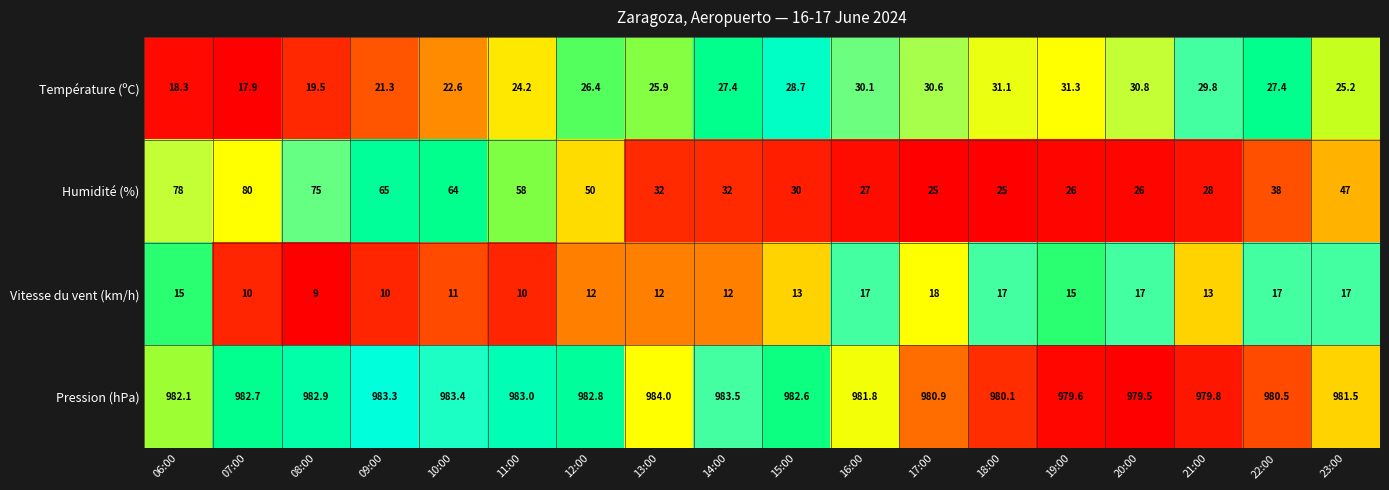

The value of Pression (hPa) at 17:00 is 1483.6. True or false?

False